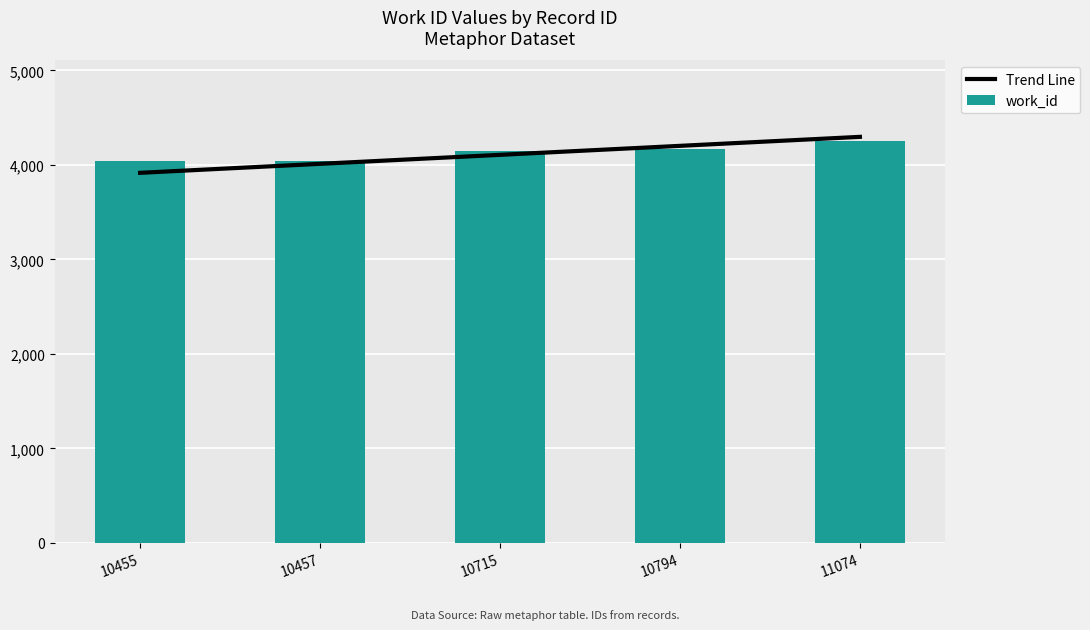

Is it true that work_id equals 2866.0 at 10715?

False